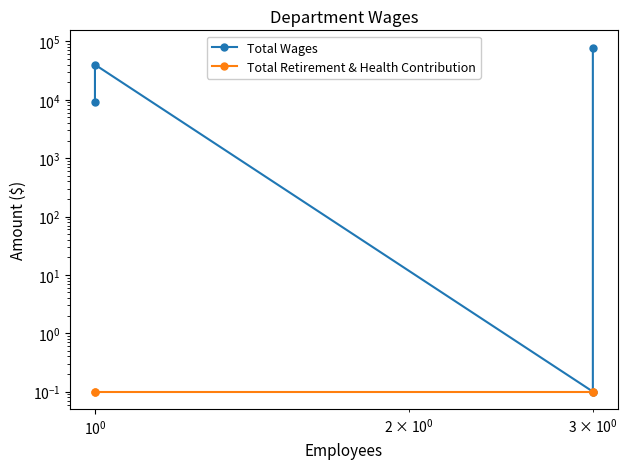

What are all the series names shown in the legend?

Total Wages, Total Retirement & Health Contribution